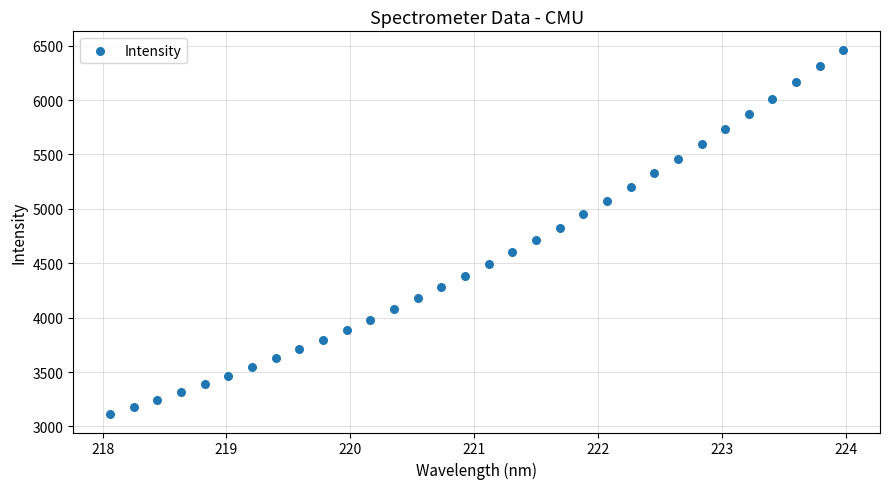

What is the range of Y values (max minus min)?

3352.1